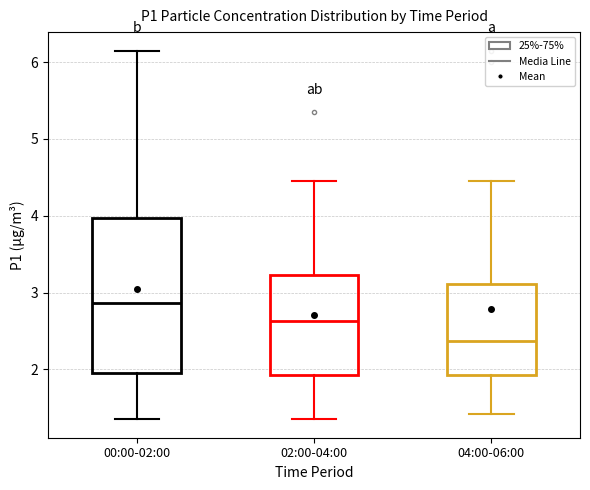

Which box is the tallest, from its lower edge to its upper edge?

00:00-02:00